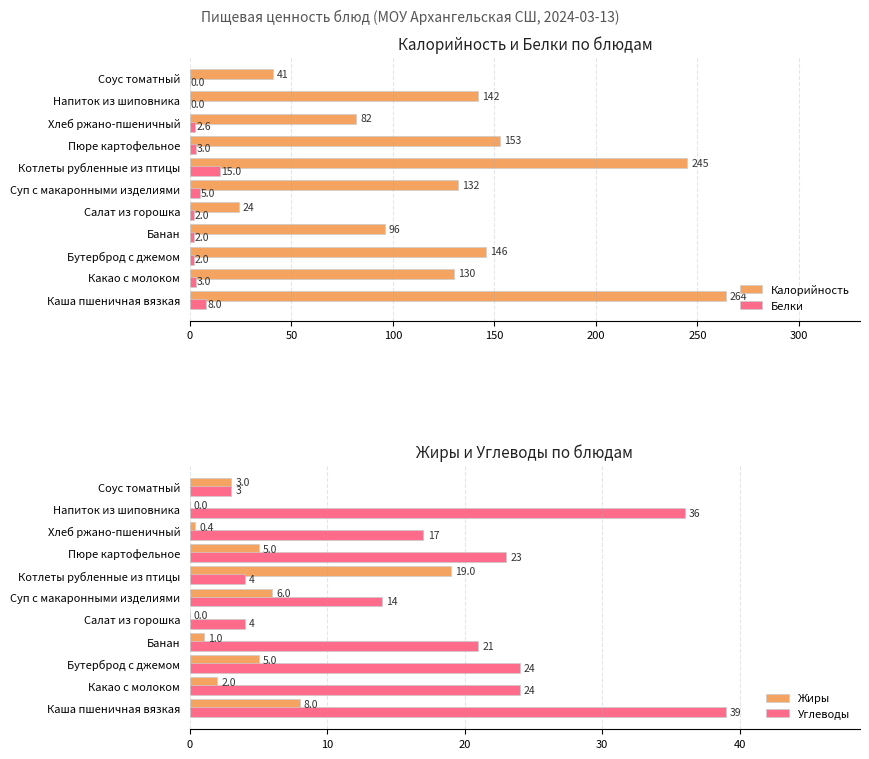

What is the highest value of the Жиры series?

19.0